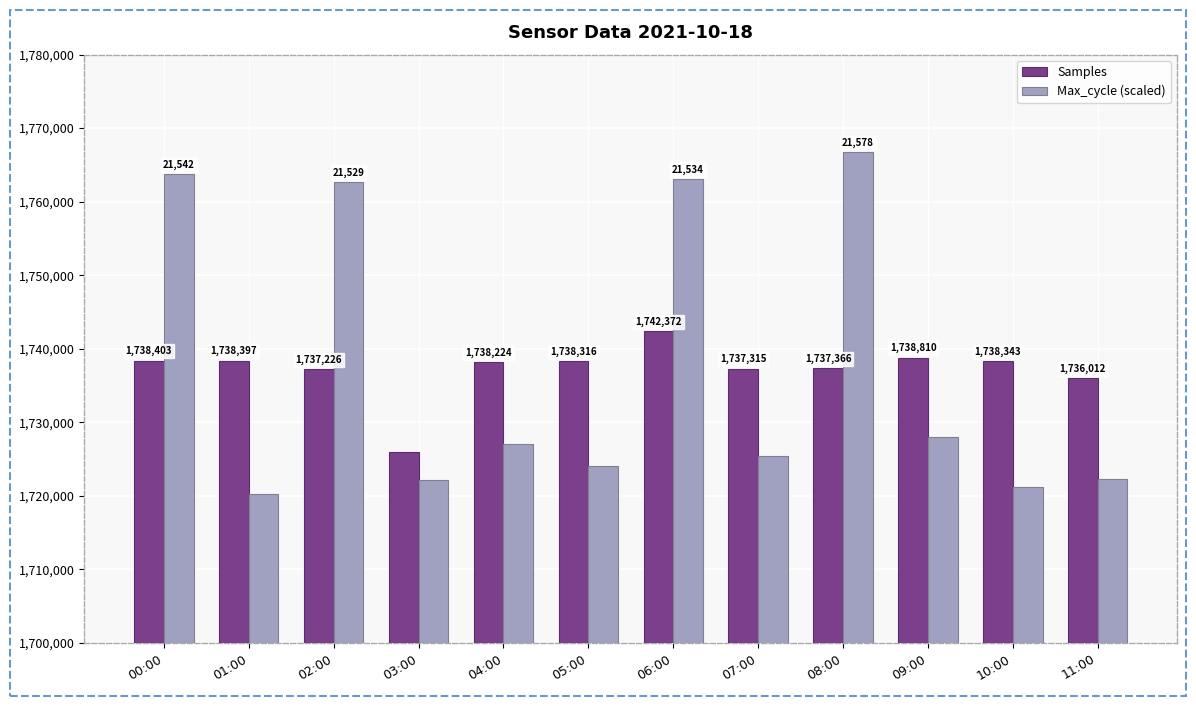

Where is Max_cycle (scaled) nearest to the value 1743454?

09:00